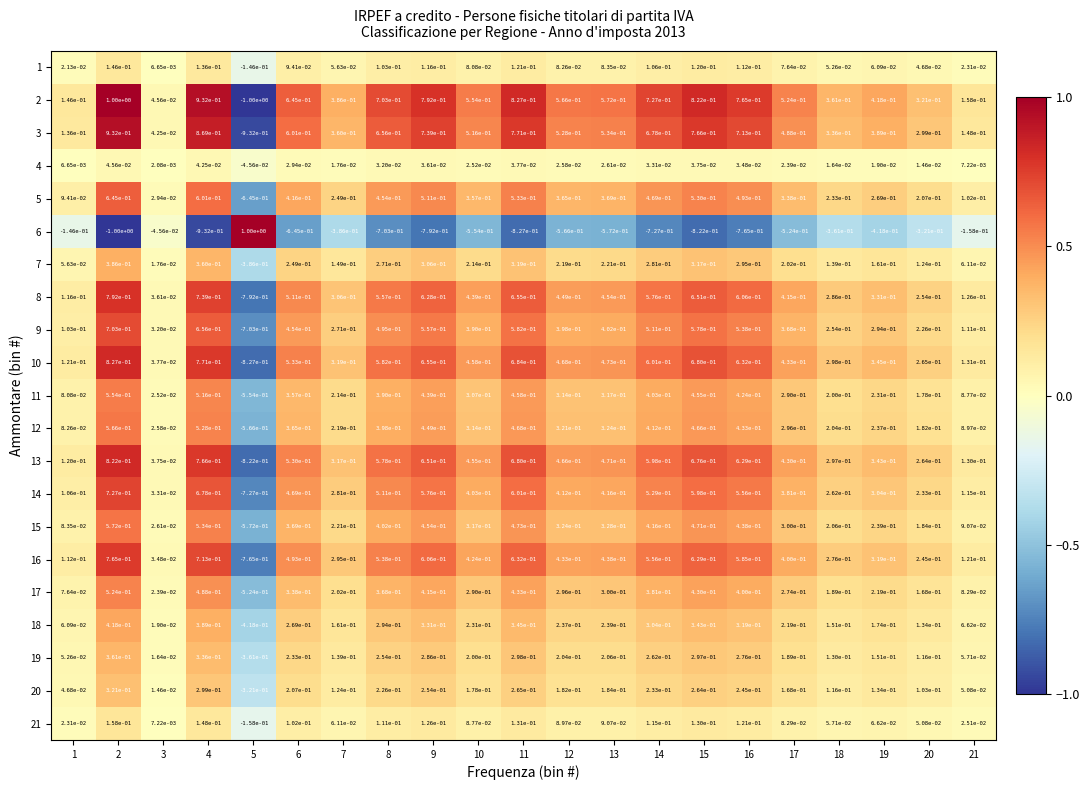

True or false: 3 has a value of 0.3 at 20.

True